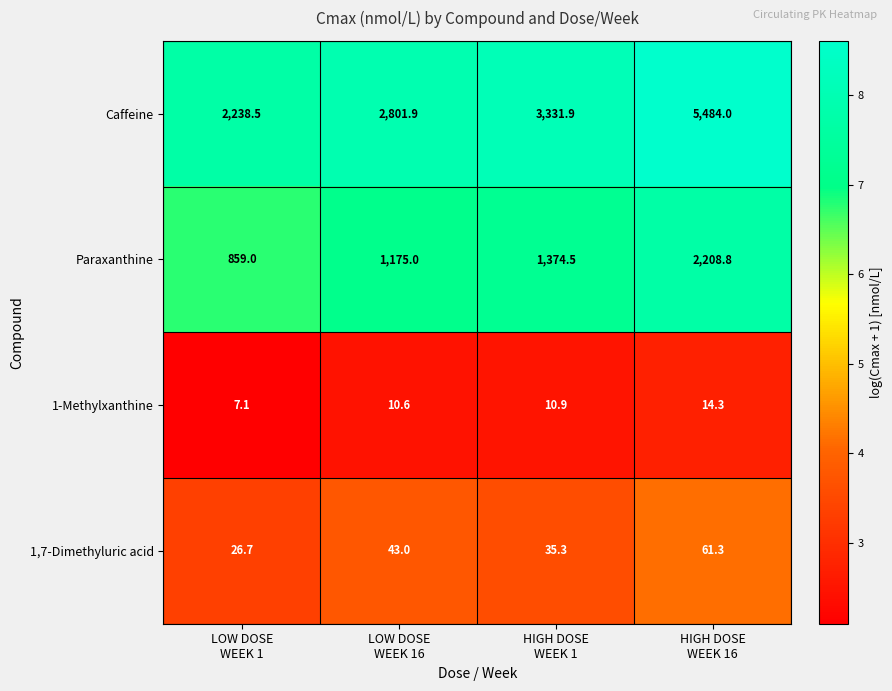

Between LOW DOSE
WEEK 1 and HIGH DOSE
WEEK 16, which series saw the biggest shift?

Caffeine